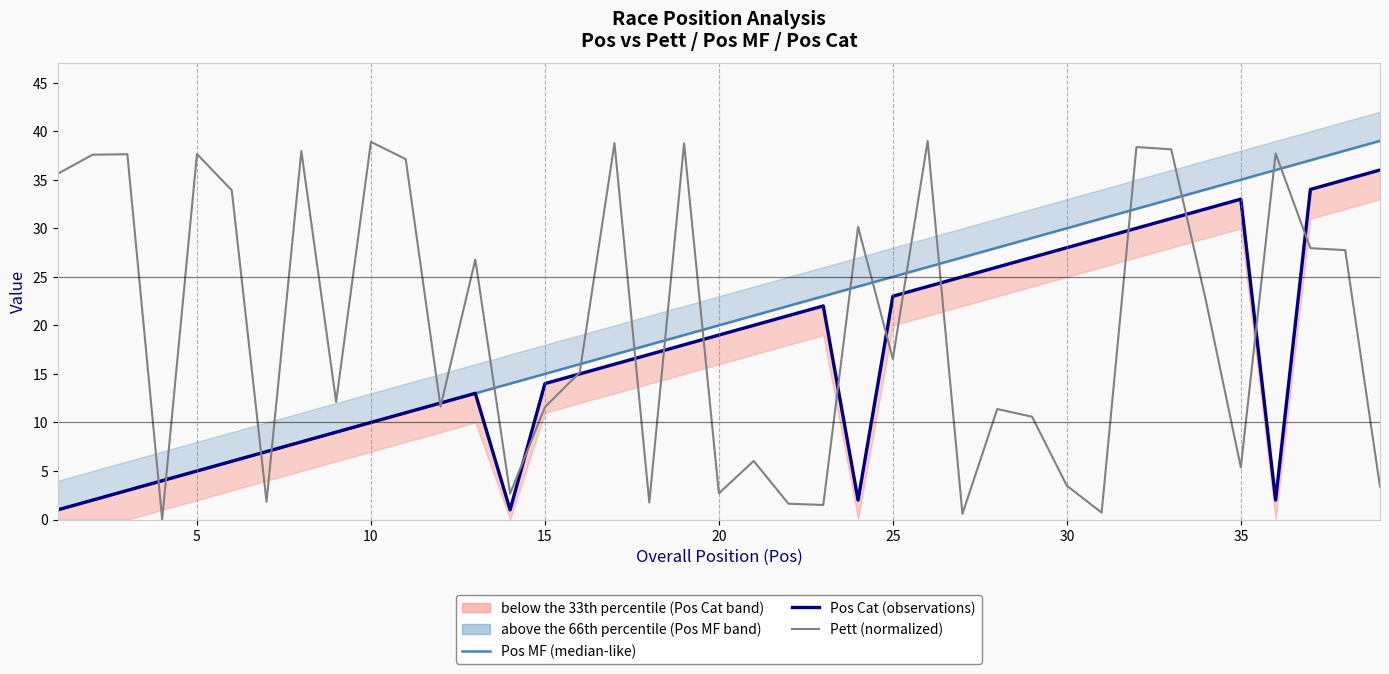

True or false: Pett (normalized) has a value of 60.1 at 5.

False